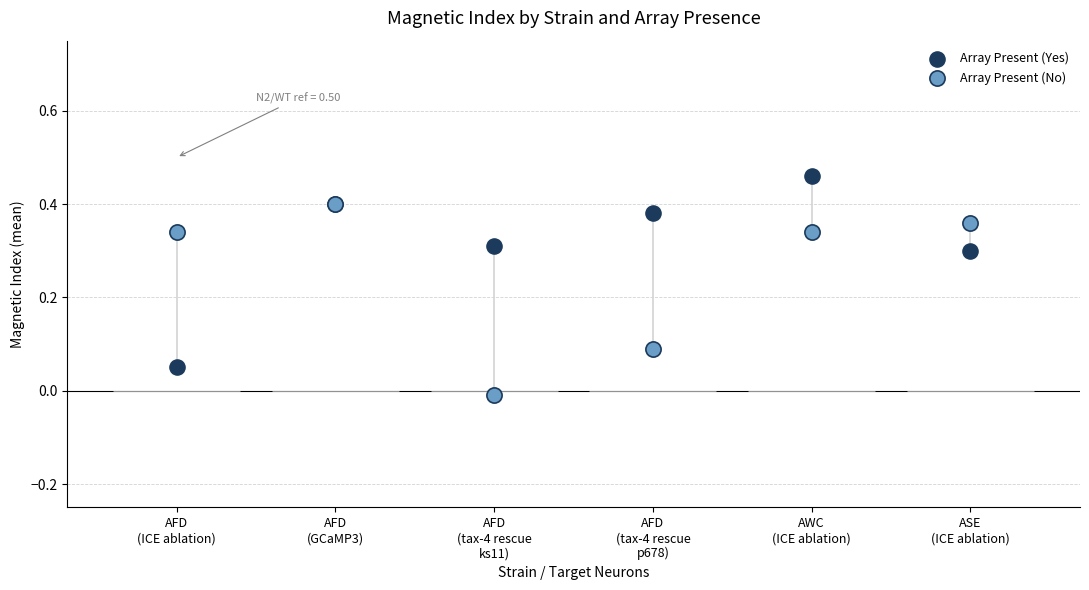

What are all the series names shown in the legend?

Array Present (Yes), Array Present (No)